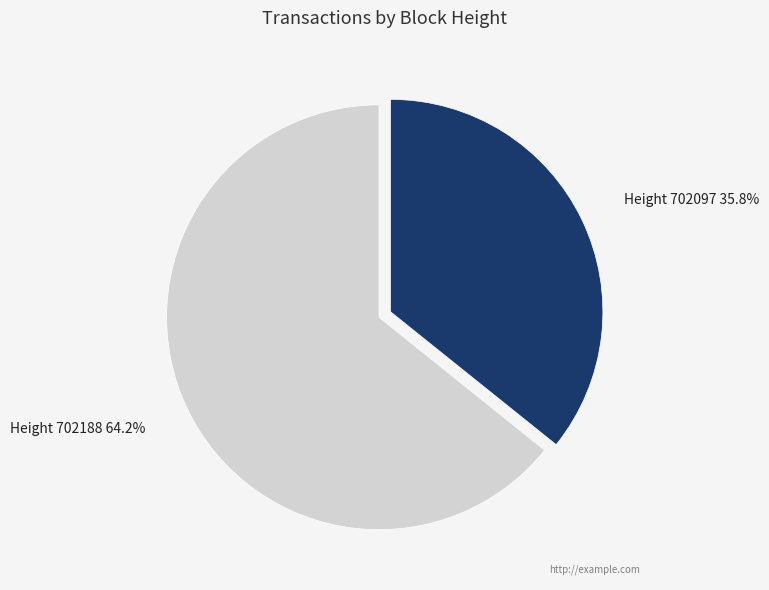

Which has a higher value, Height 702097 or Height 702188?

Height 702188